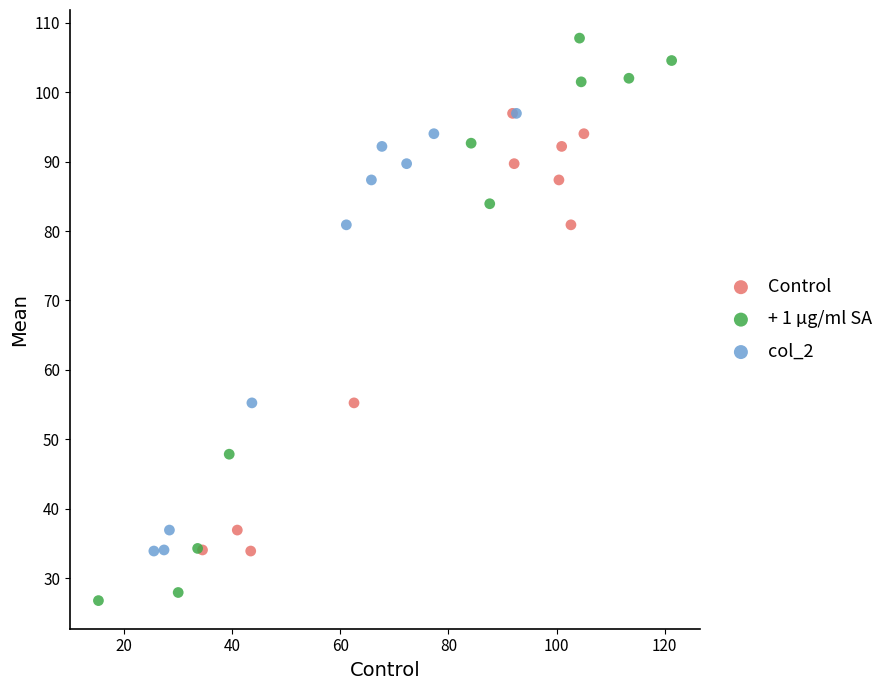

Which series reaches the maximum Y coordinate?

+ 1 µg/ml SA